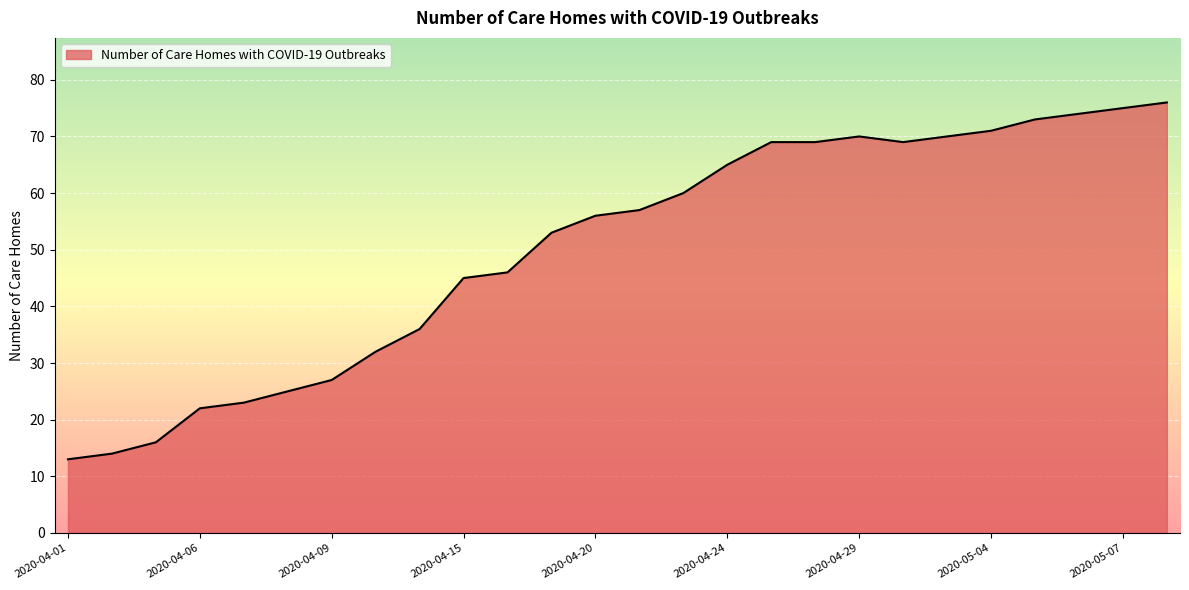

What is the minimum value shown in the chart?

13